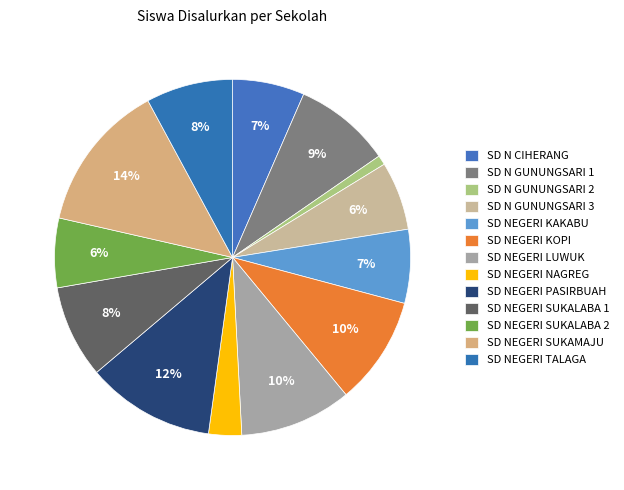

Count the number of slices in the pie.

13